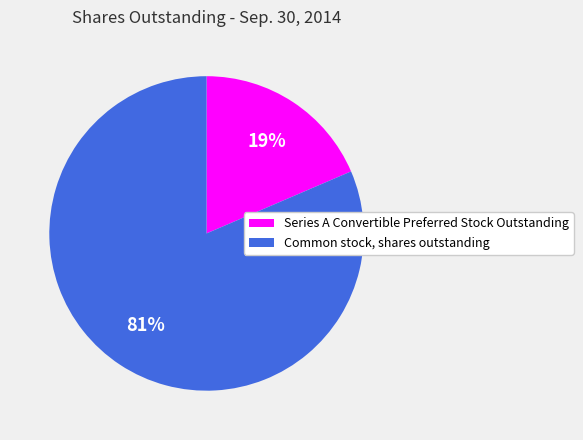

To the nearest percent, what percentage of the pie is Series A Convertible Preferred Stock Outstanding?

19%